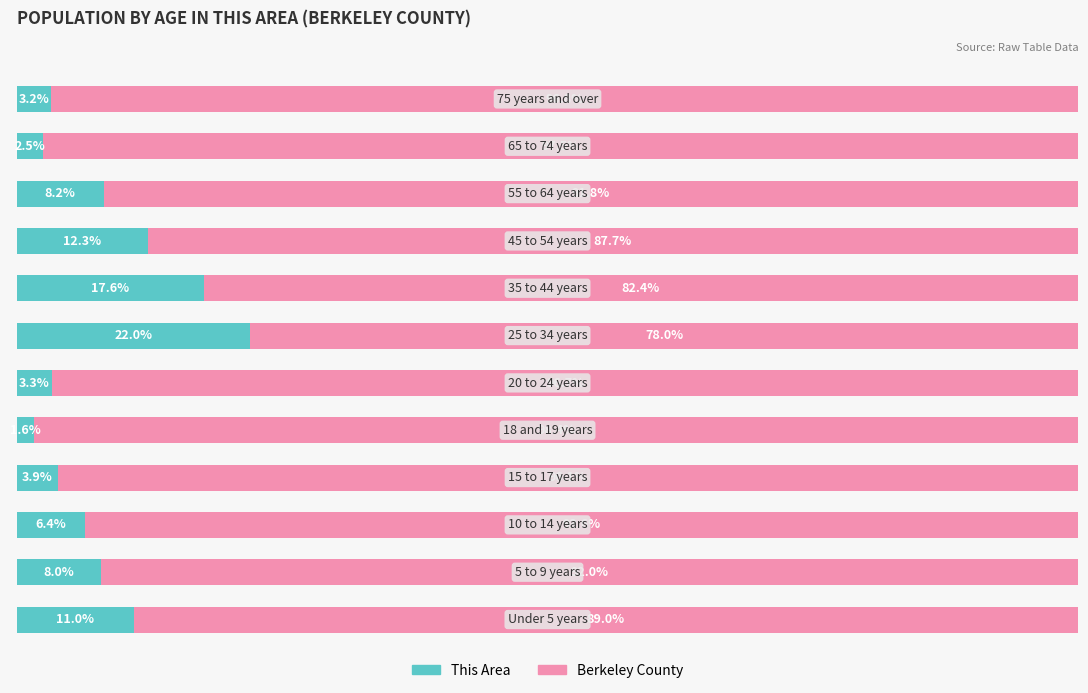

Which series has the widest spread of values?

This Area